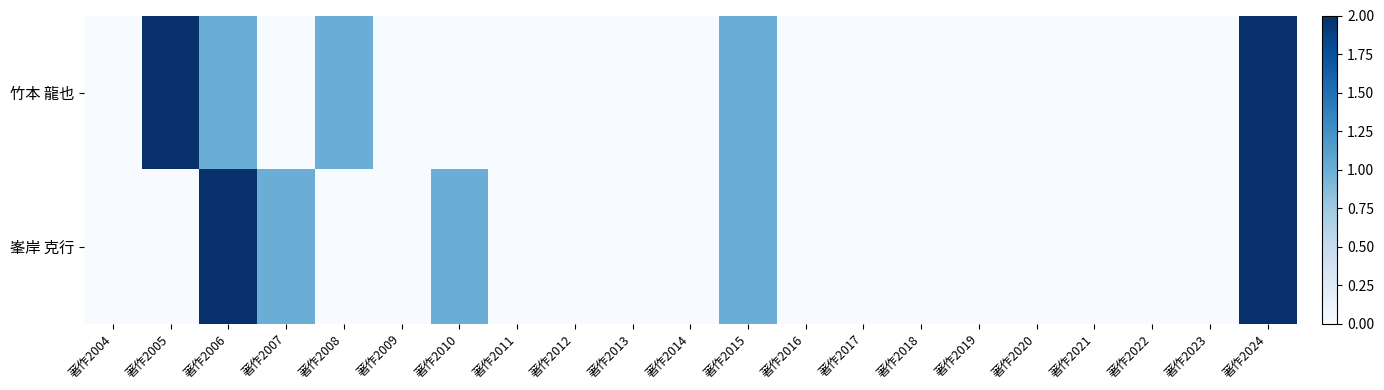

How many categories are shown in the chart?

21